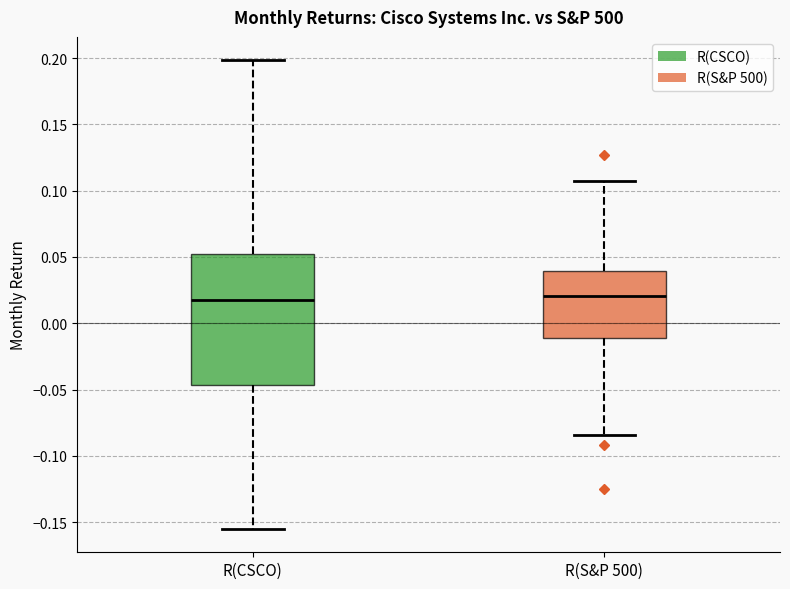

Reading left to right, transcribe this box plot: for each box, give where its median line is, the range the box spans, and where its two whiskers end, as read against the y-axis. The values are not printed on the chart, so give them approximately, as read against the axis.

R(CSCO): median 0.020, box -0.045 to 0.050, whiskers -0.155 to 0.200
R(S&P 500): median 0.020, box -0.010 to 0.040, whiskers -0.085 to 0.110